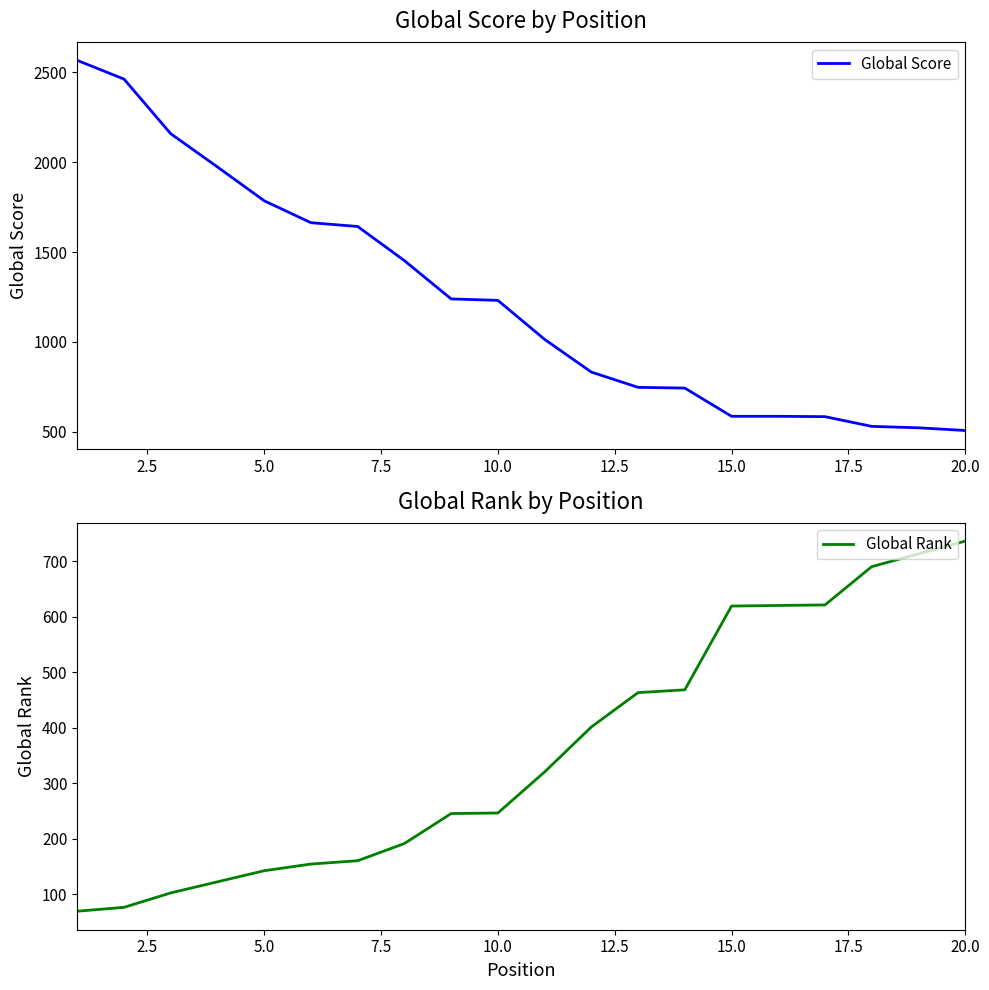

What is the minimum value for Global Score?

507